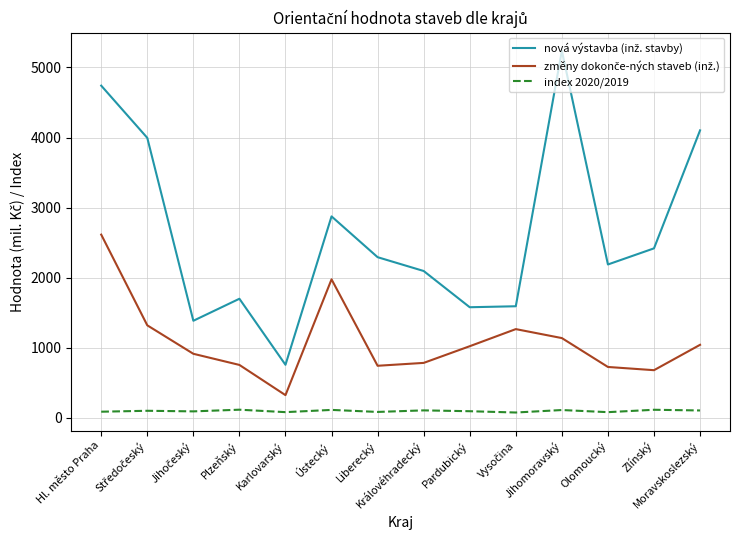

What is the greatest value displayed?

5238.0